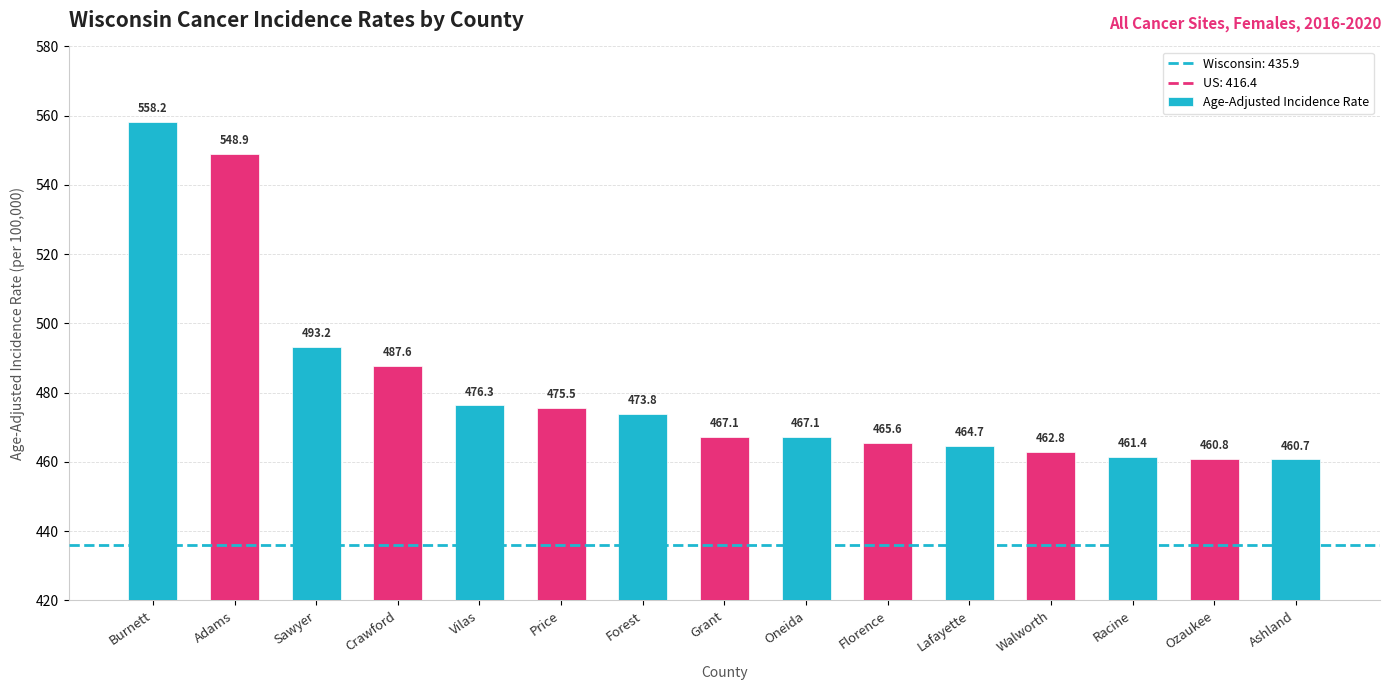

Does the chart contain any negative values?

No